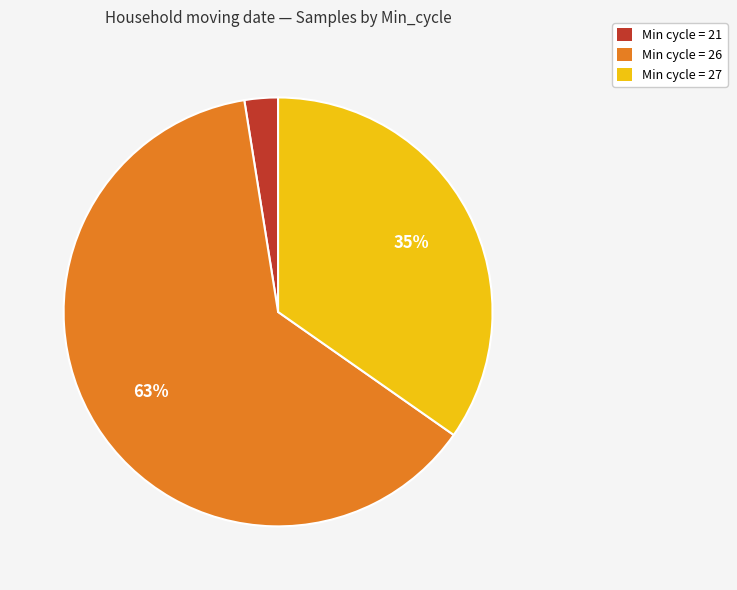

Which category accounts for the majority?

Min cycle = 26